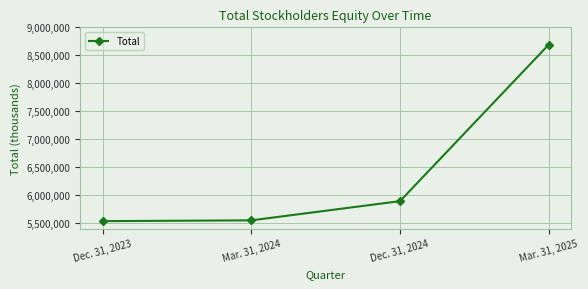

List the labels in order of value, smallest first.

Dec. 31, 2023, Mar. 31, 2024, Dec. 31, 2024, Mar. 31, 2025